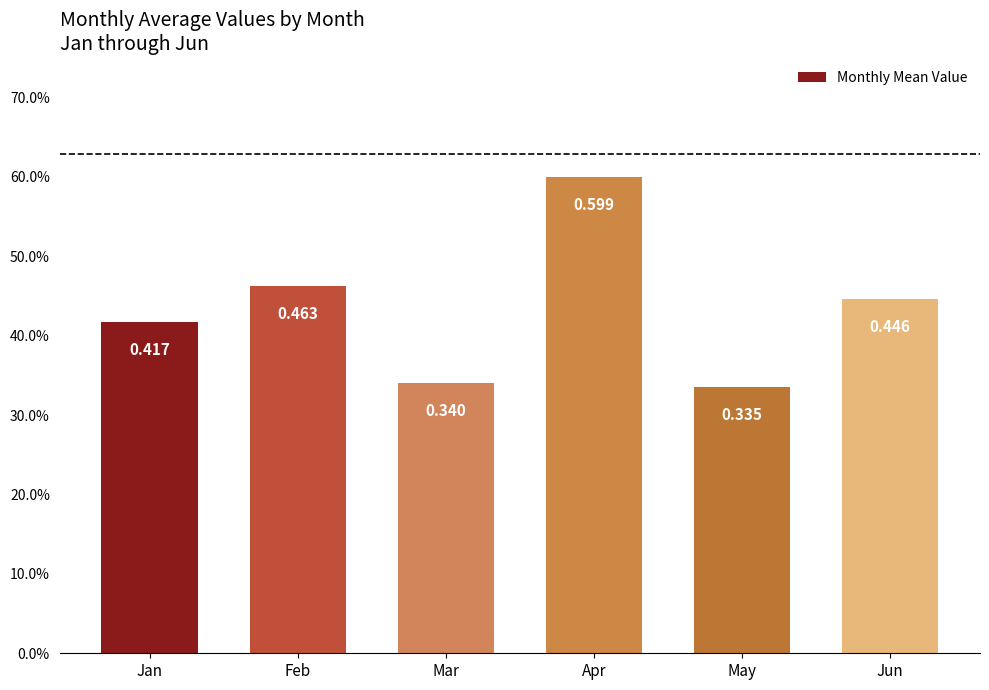

Are the bars grouped side by side (vs. stacked)?

No